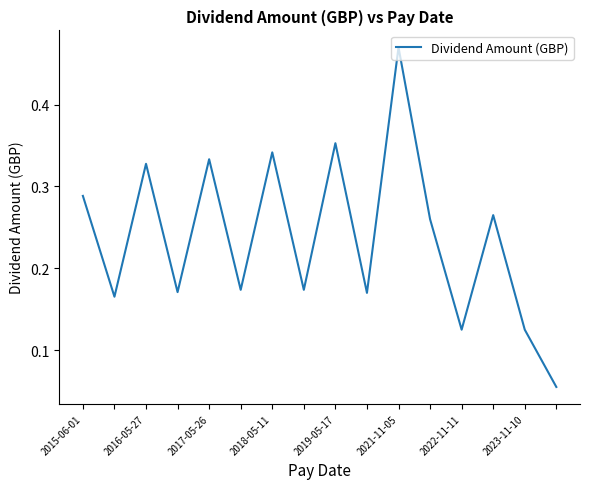

How many values are between 0 and 1?

16